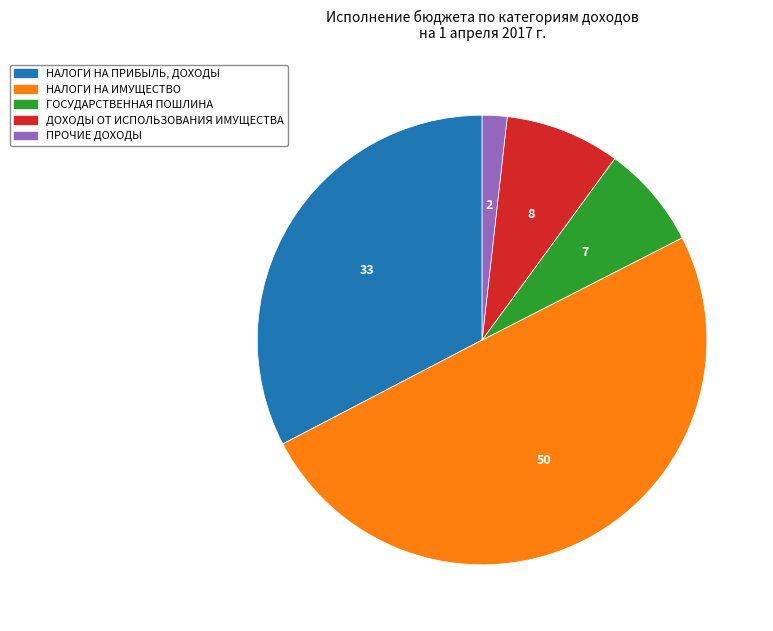

Count the number of slices in the pie.

5